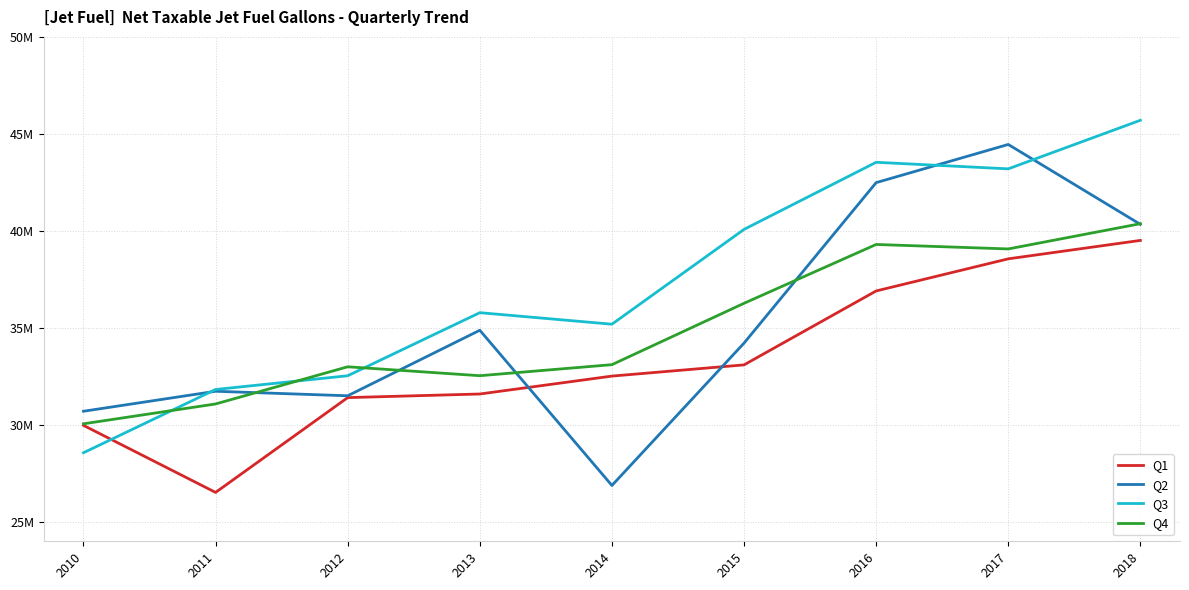

Is this an area chart (filled region under the line)?

No